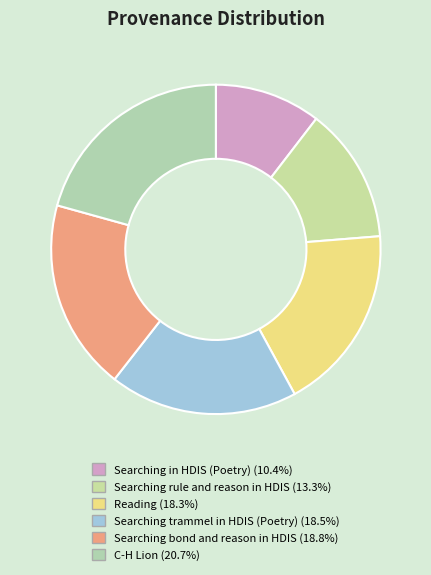

Which slice is the smallest?

Searching in HDIS (Poetry)